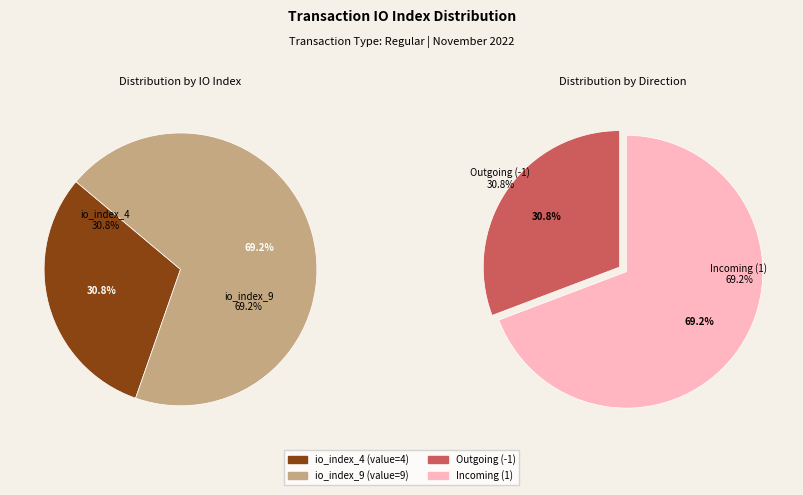

What percentage is the io_index_9 slice, to the nearest percent?

69%